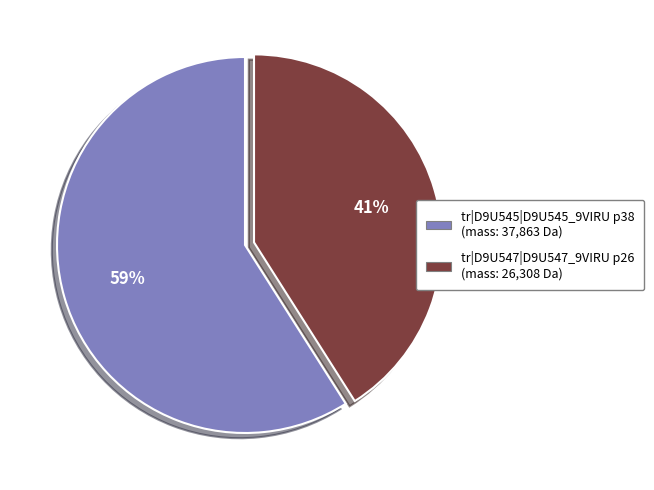

What is the largest slice in the pie chart?

tr|D9U545|D9U545_9VIRU p38